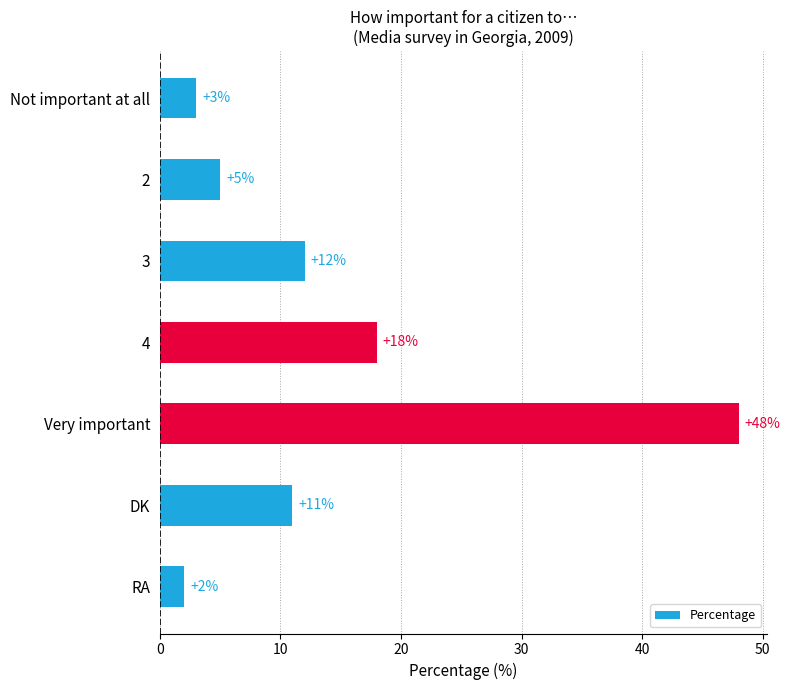

Is it true that the value at 4 is 24?

False